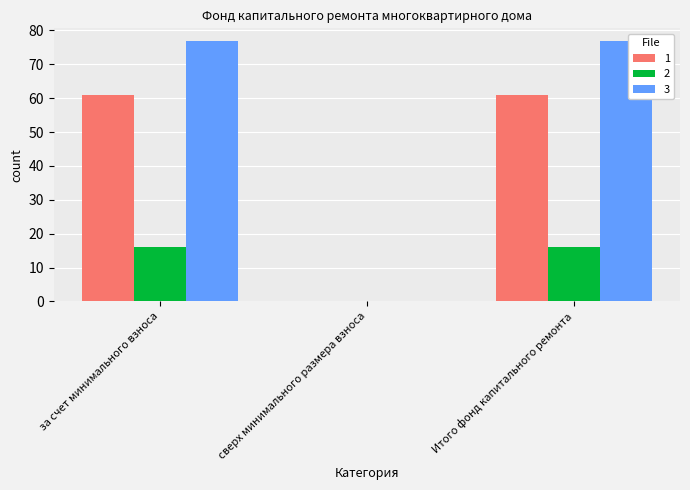

True or false: 2 has a value of 33.4 at за счет минимального взноса.

False